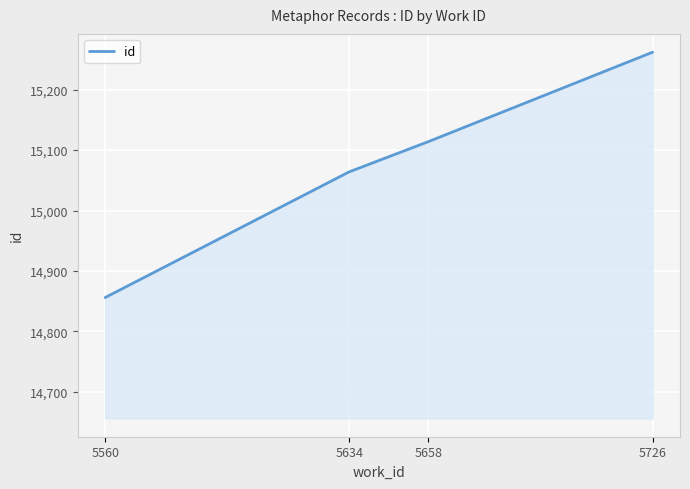

What value does the data have at 5658, to the nearest 5?

15115